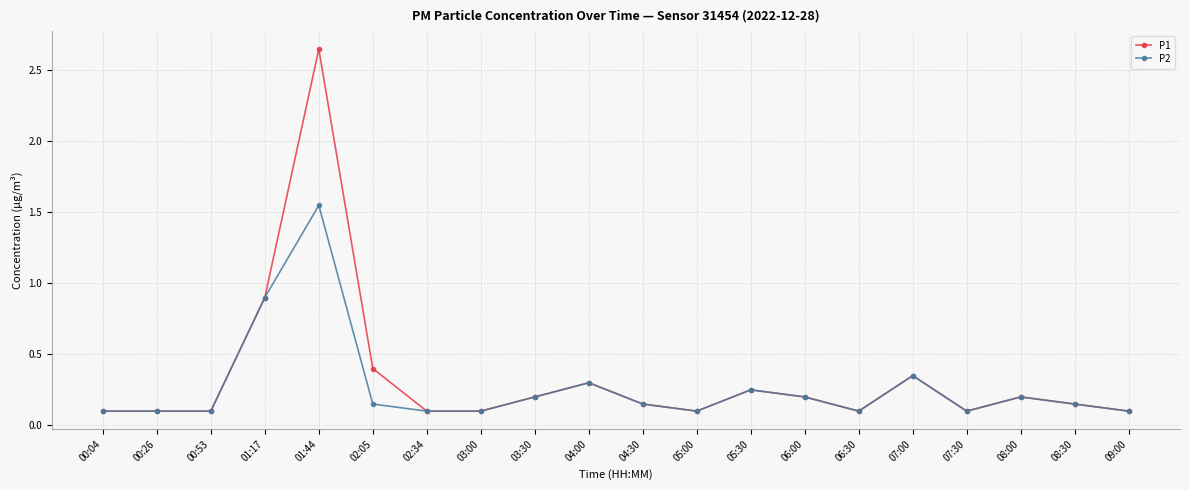

Which series has the widest spread of values?

P1